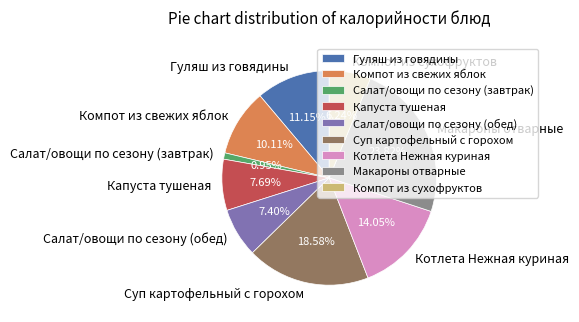

Which category has the biggest portion of the pie?

Макароны отварные